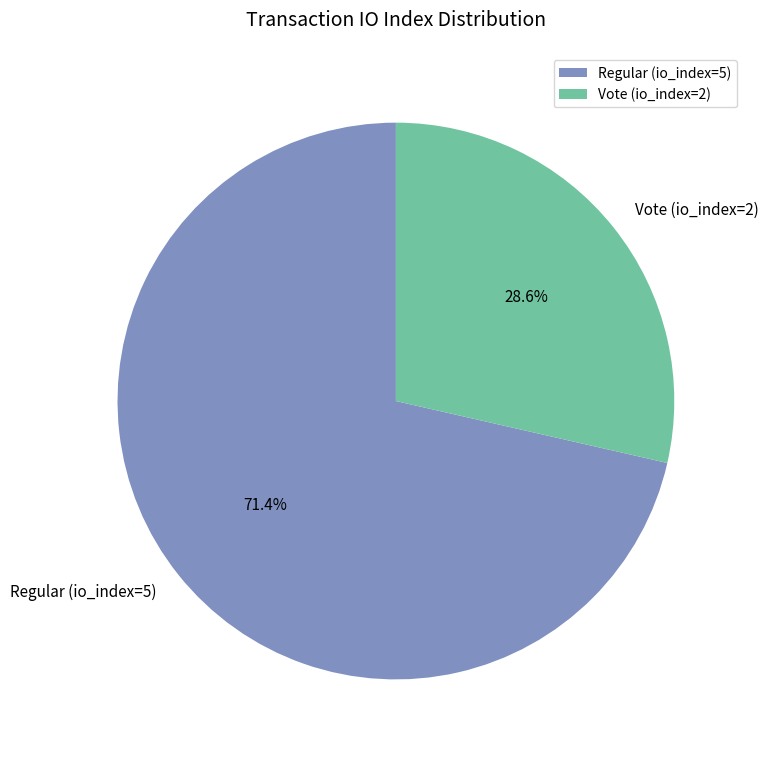

To the nearest percent, what portion does Regular (io_index=5) represent?

71%